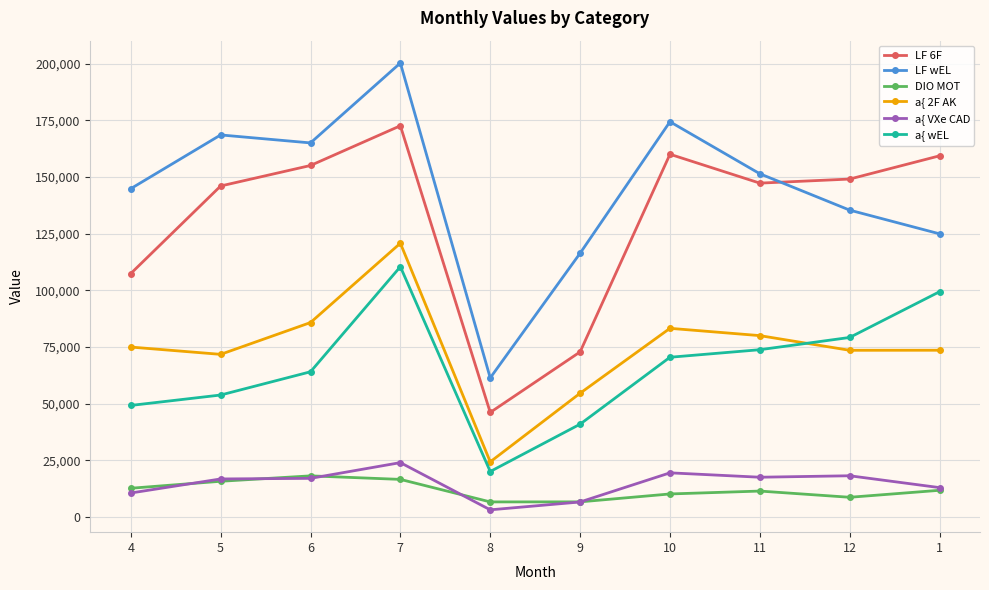

True or false: LF wEL has more than 1 points higher than both neighbors.

True